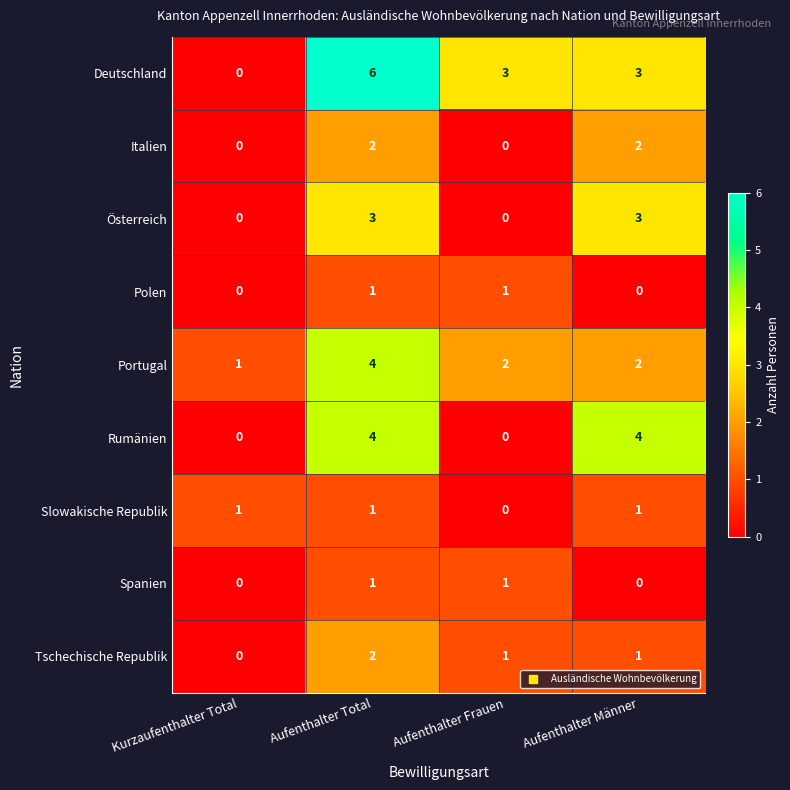

How many Spanien values are between 0 and 1?

4